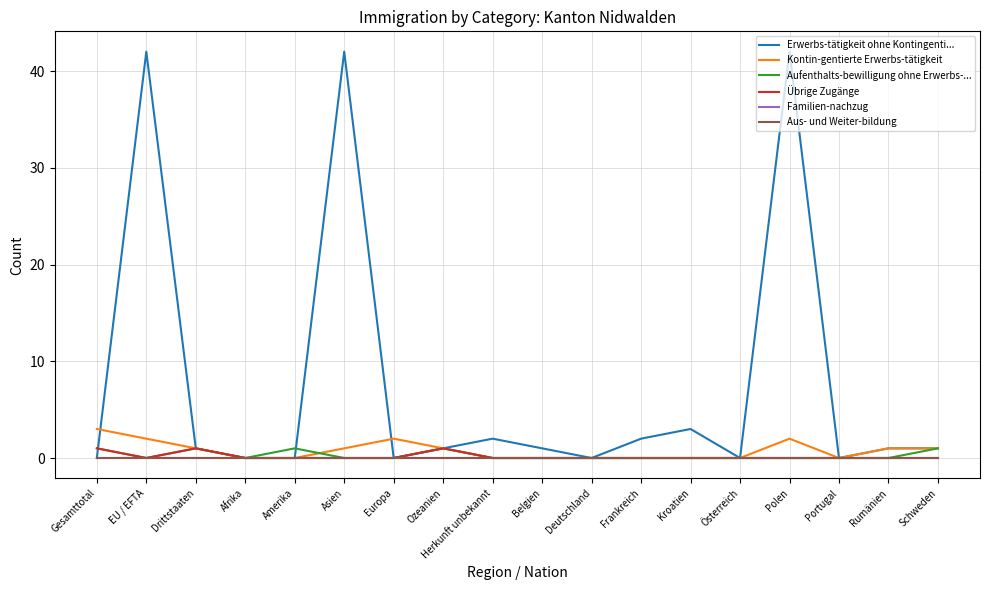

How many lines are shown in the chart?

6